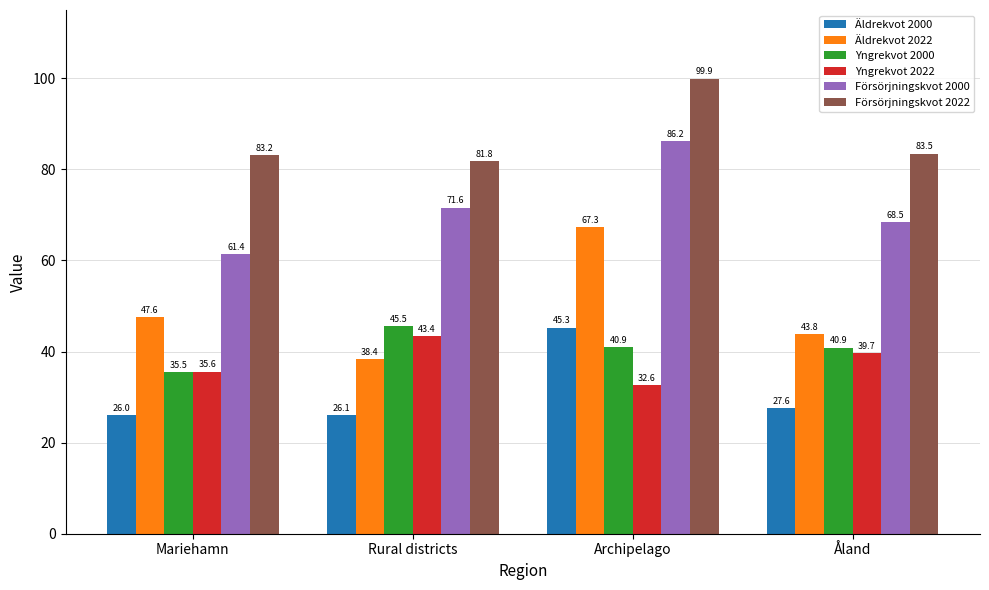

What value does the Yngrekvot 2022 series have at Åland?

39.7